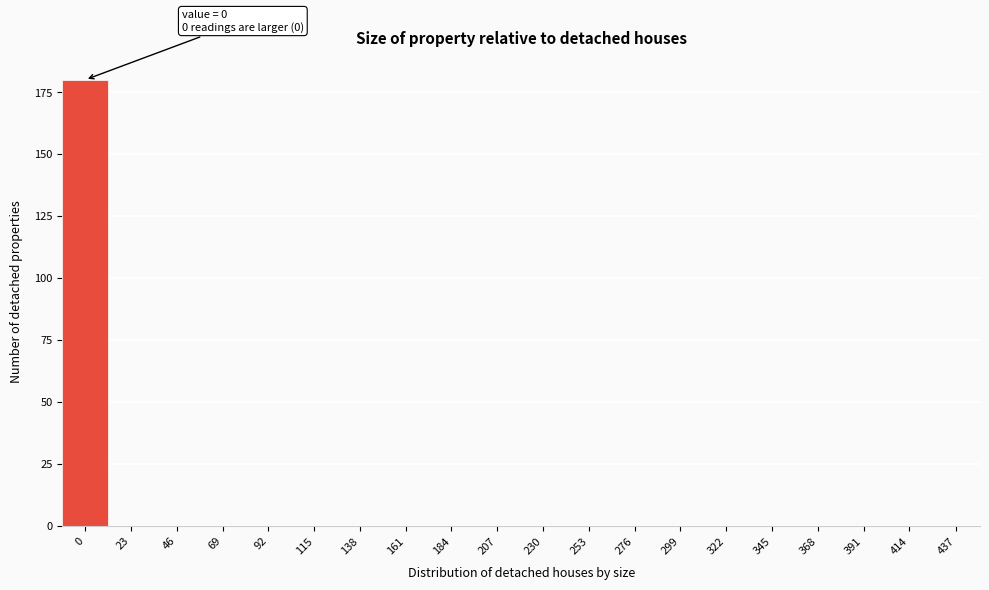

Reading left to right, extract all data points from this chart.

0=180	23=0	46=0	69=0	92=0	115=0	138=0	161=0	184=0	207=0	230=0	253=0	276=0	299=0	322=0	345=0	368=0	391=0	414=0	437=0